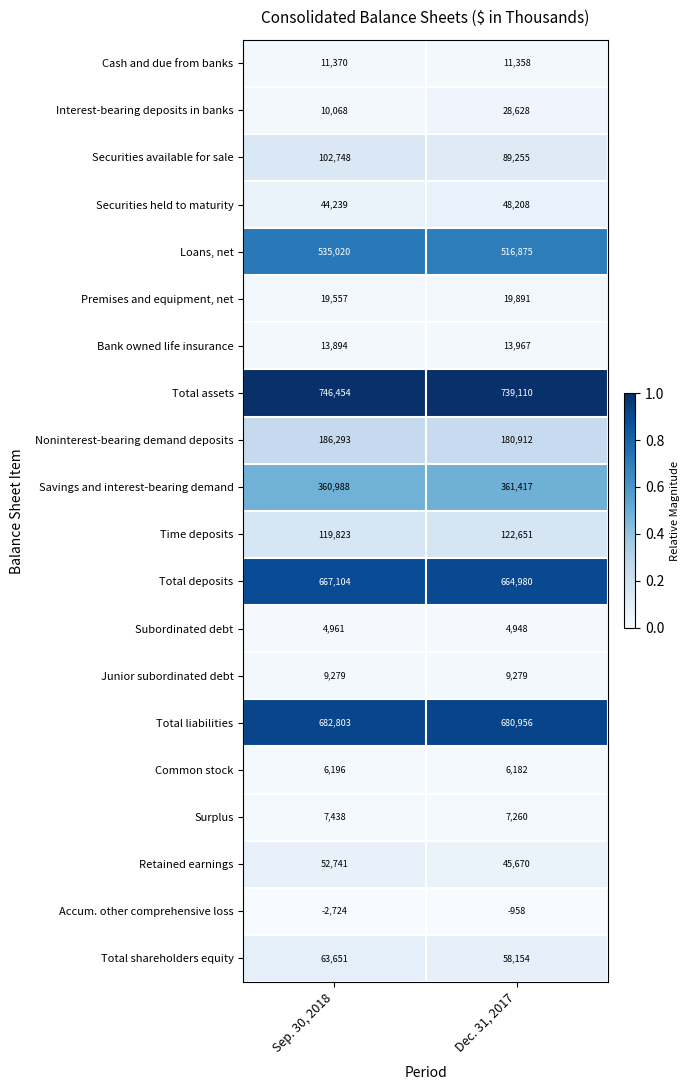

At which label is Retained earnings closest to 49205?

Dec. 31, 2017